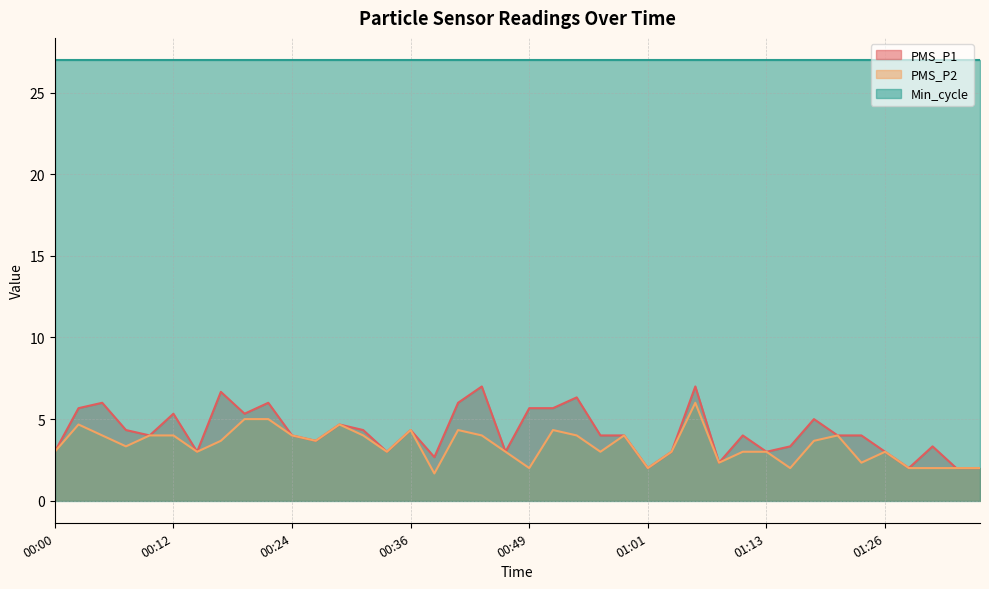

True or false: PMS_P2 and Min_cycle intersect in this chart.

False